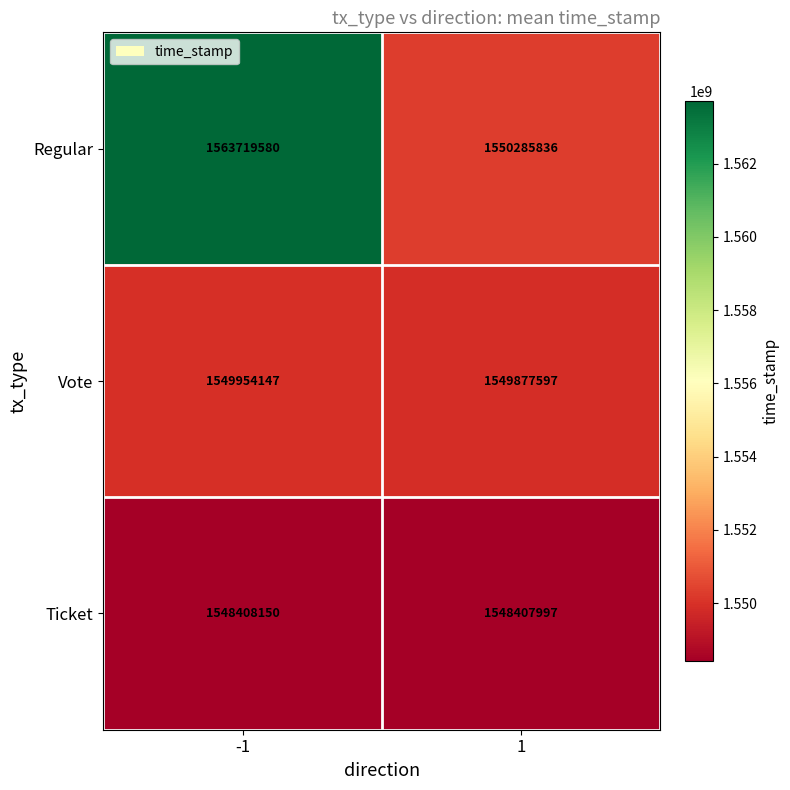

Rank the series by their average value, from lowest to highest.

Ticket, Vote, Regular